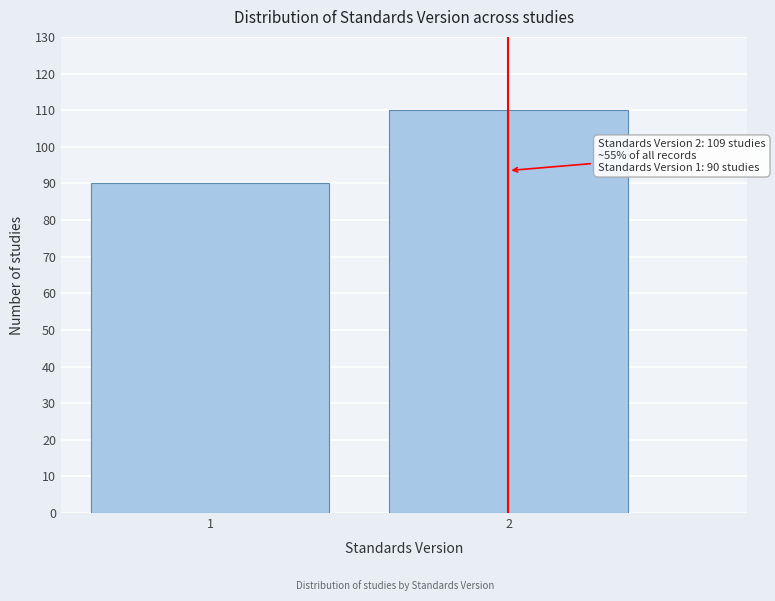

Reading left to right, what are all the values shown in this chart?

90	110